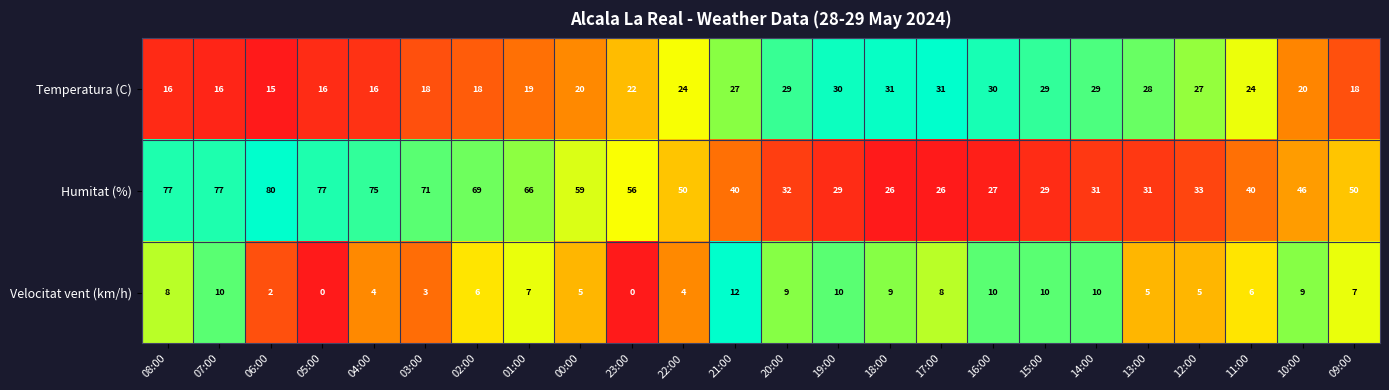

What is the spread (max minus min) of values at 08:00?

69